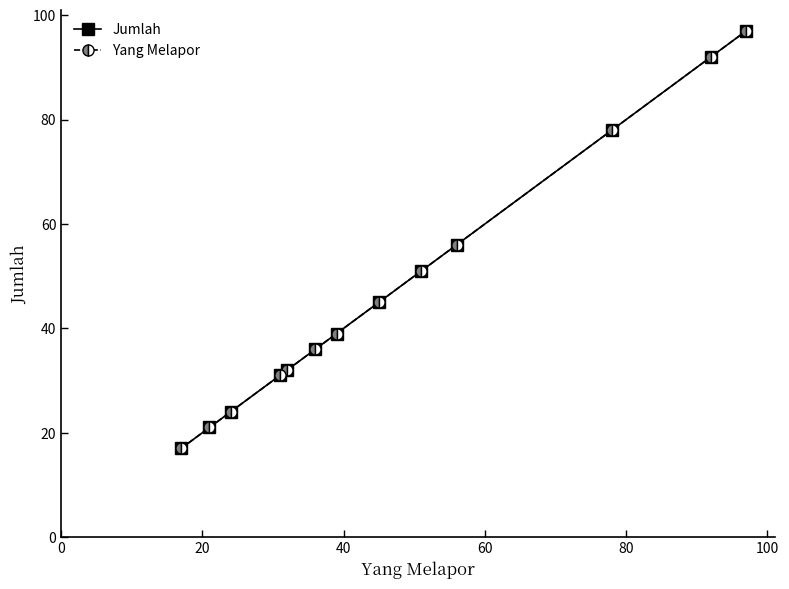

Is this an area chart (filled region under the line)?

No